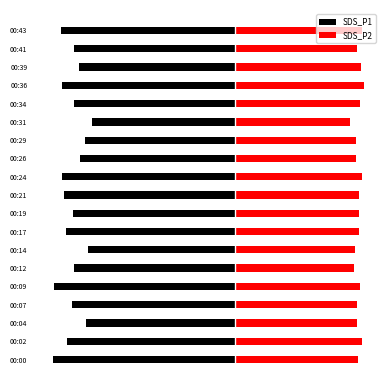

What are all the series names shown in the legend?

SDS_P1, SDS_P2